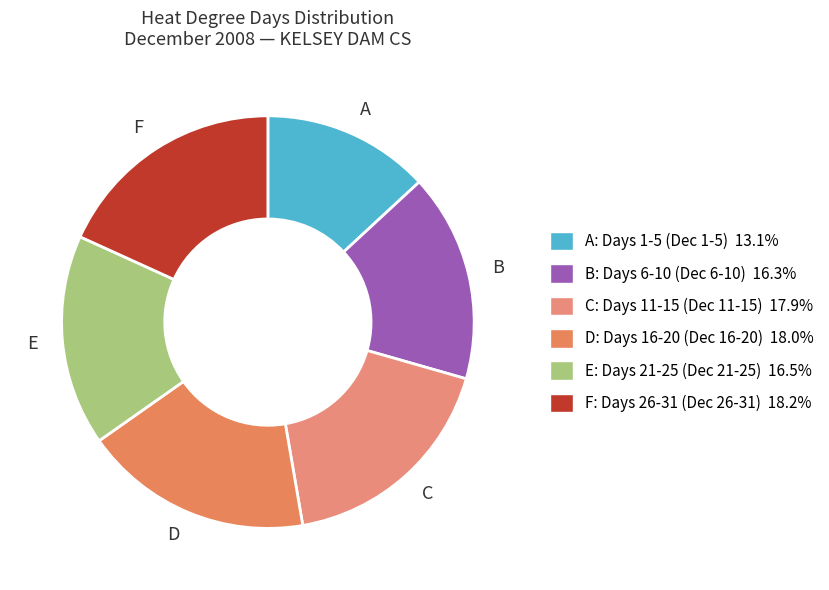

What is the smallest slice in the pie chart?

A